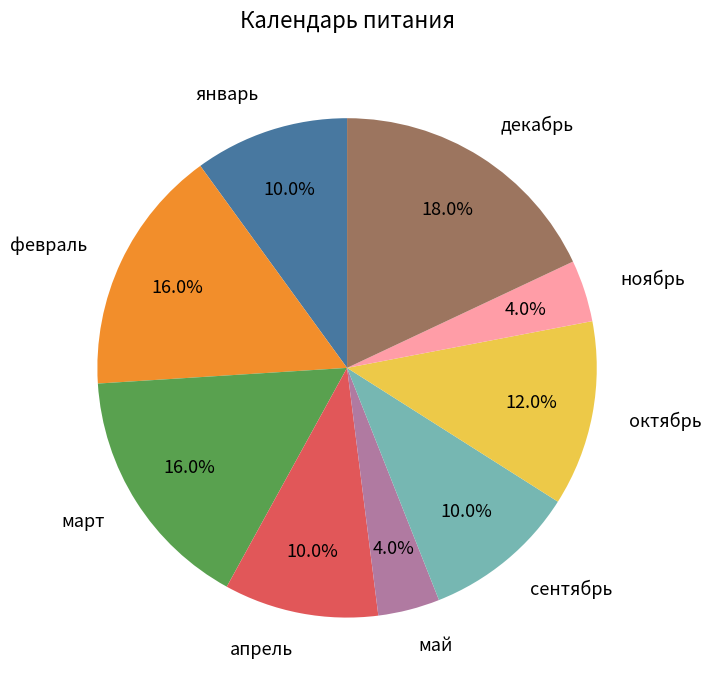

Is it true that март is 30% of the pie?

False